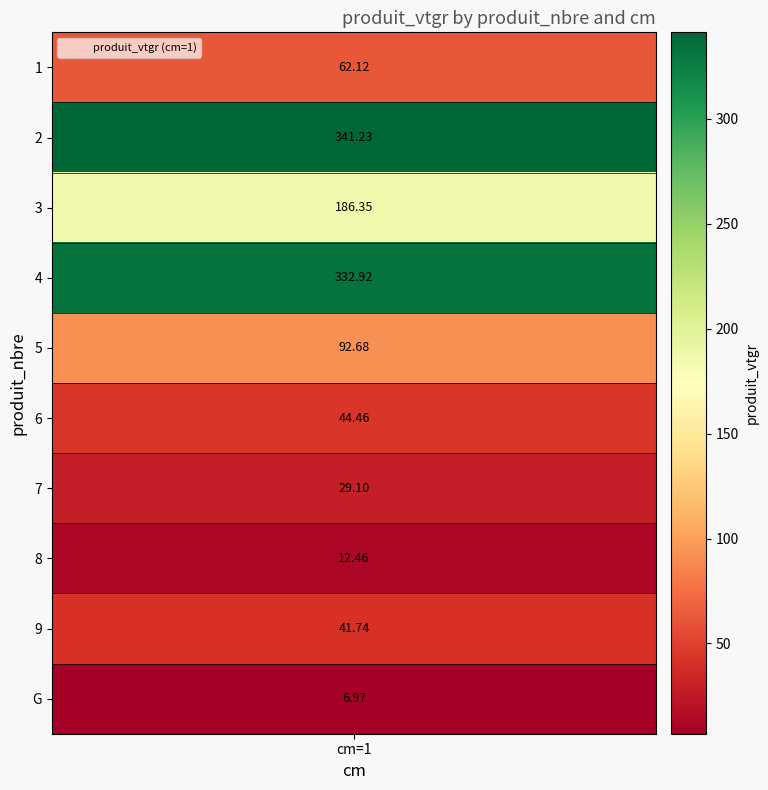

Reading left to right, what are all the values shown in this chart?

1=62.1	2=341.2	3=186.3	4=332.9	5=92.7	6=44.5	7=29.1	8=12.5	9=41.7	G=7.0